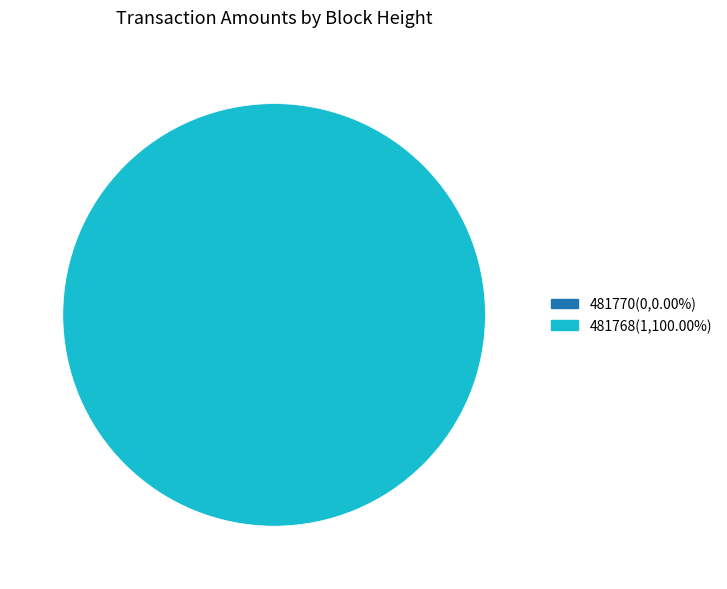

Which has a higher value, 481770 or 481768?

481768